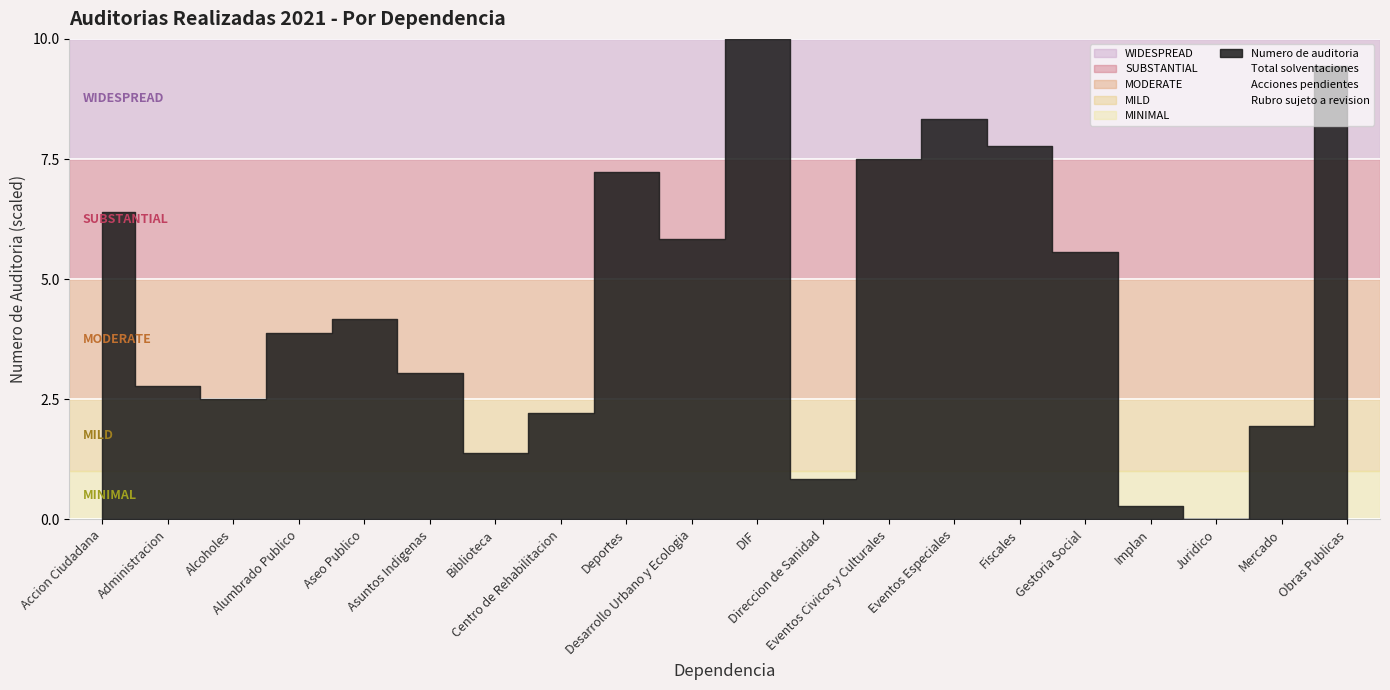

Which series has the largest total across all categories?

Numero de auditoria